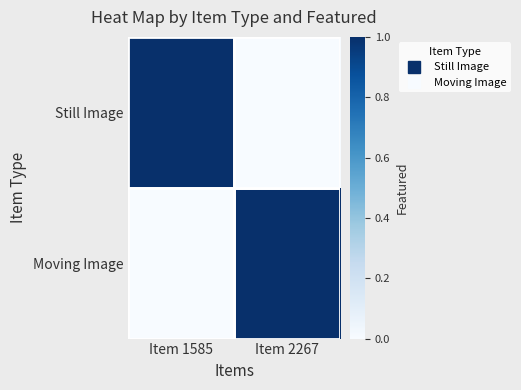

At which category is the sum across all series the highest?

Item 1585